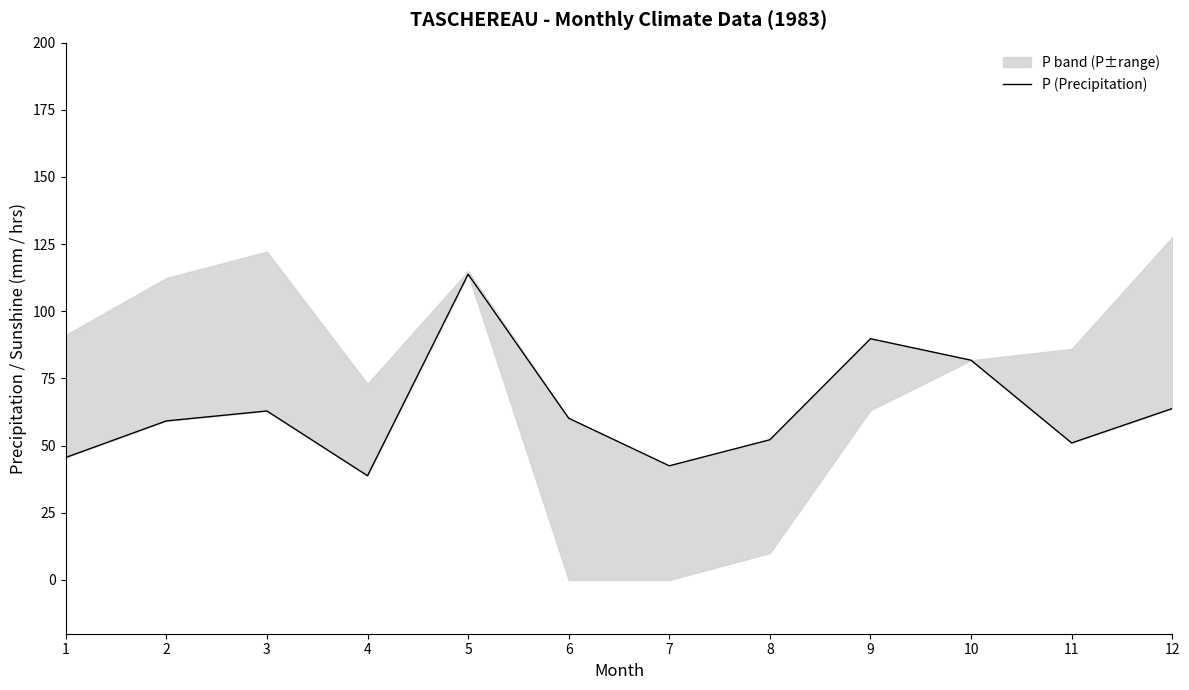

Reading left to right, extract all data points from this chart.

1=45.6	2=59.2	3=62.9	4=38.8	5=113.8	6=60.2	7=42.5	8=52.2	9=89.8	10=81.8	11=51.0	12=63.8